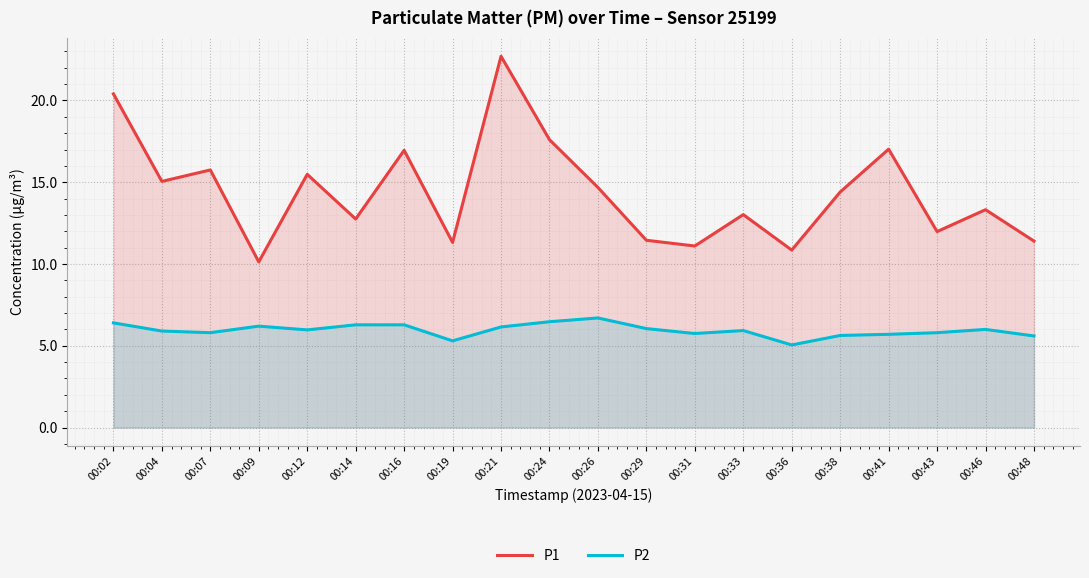

At 00:21, list the series in order from largest to smallest.

P1, P2